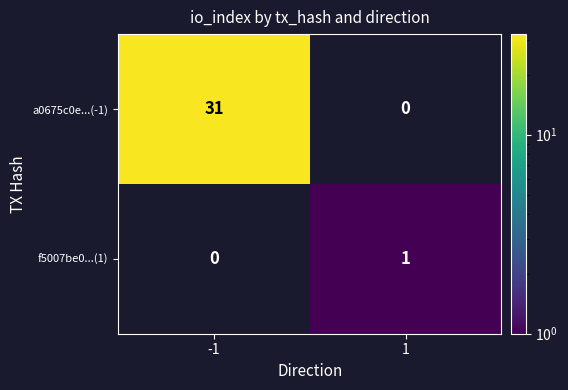

Reading left to right, extract all data points from this chart.

a0675c0e...(-1): -1=31	1=0
f5007be0...(1): -1=0	1=1